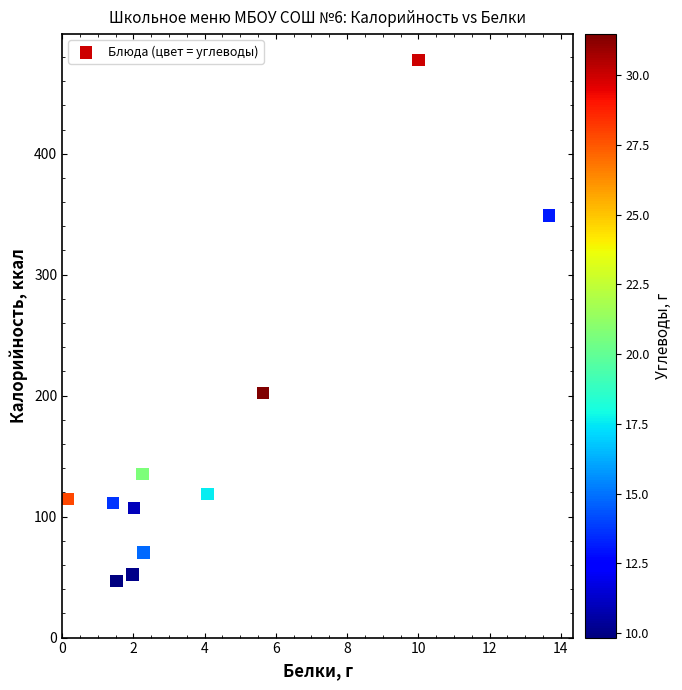

What Y value in the scatter plot is closest to 262?

202.2